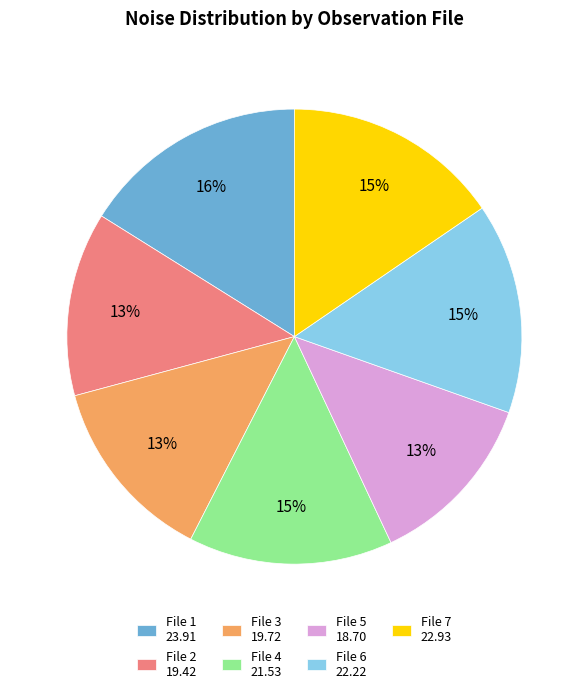

Is there a majority slice in this chart?

No